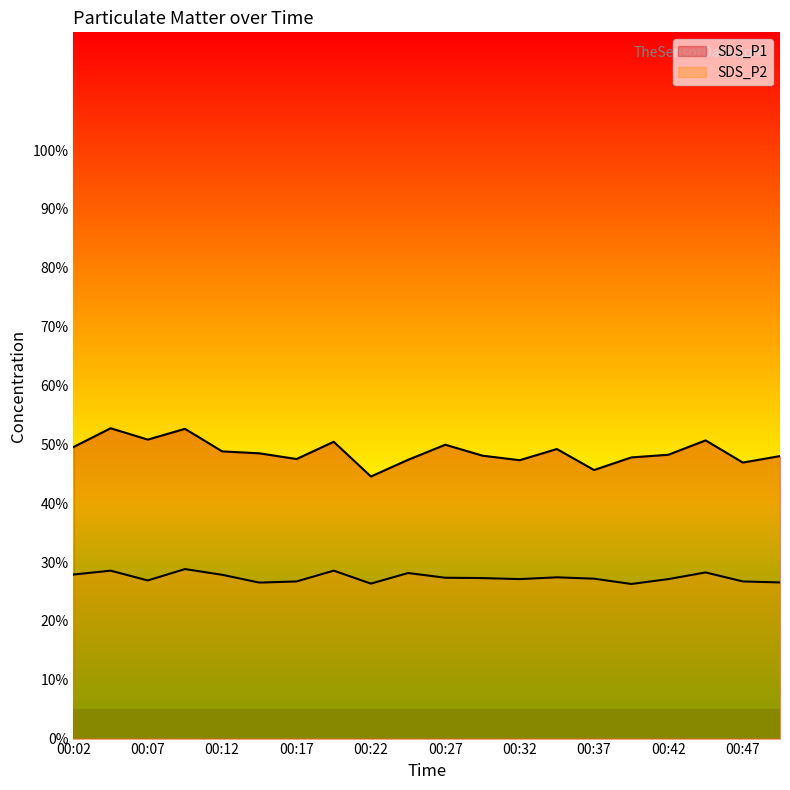

Is it true that SDS_P1 equals 50.8 at 00:07?

True